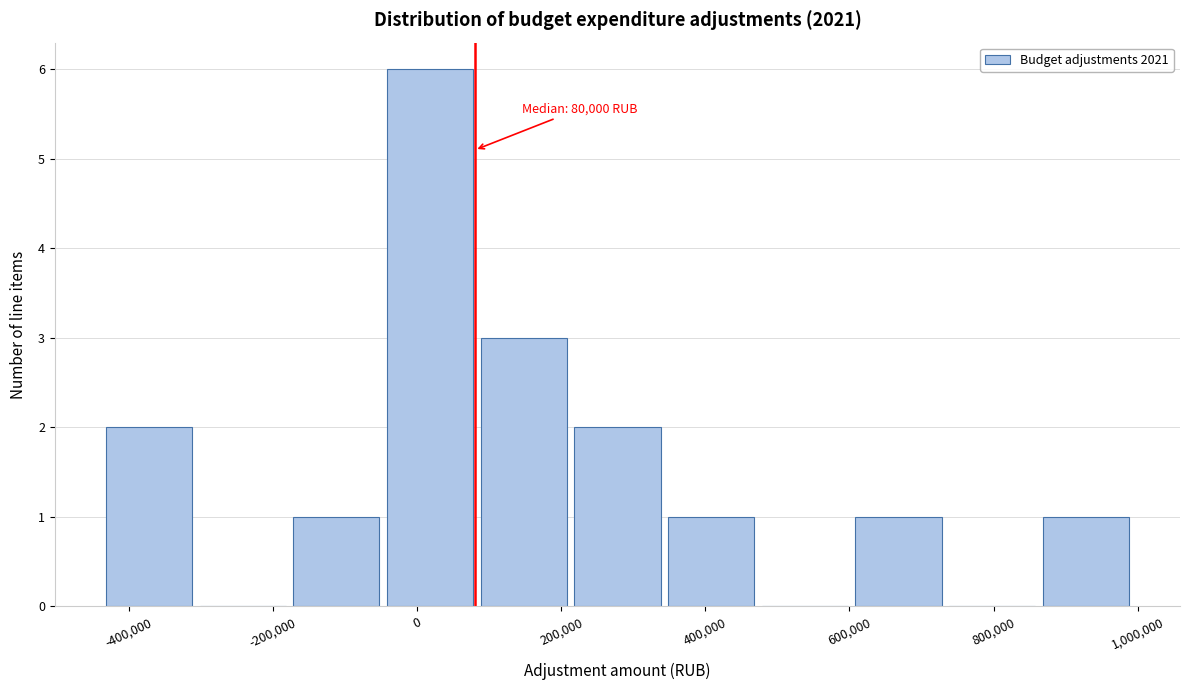

Which range on the x-axis has the tallest bar?

-40000 to 80000